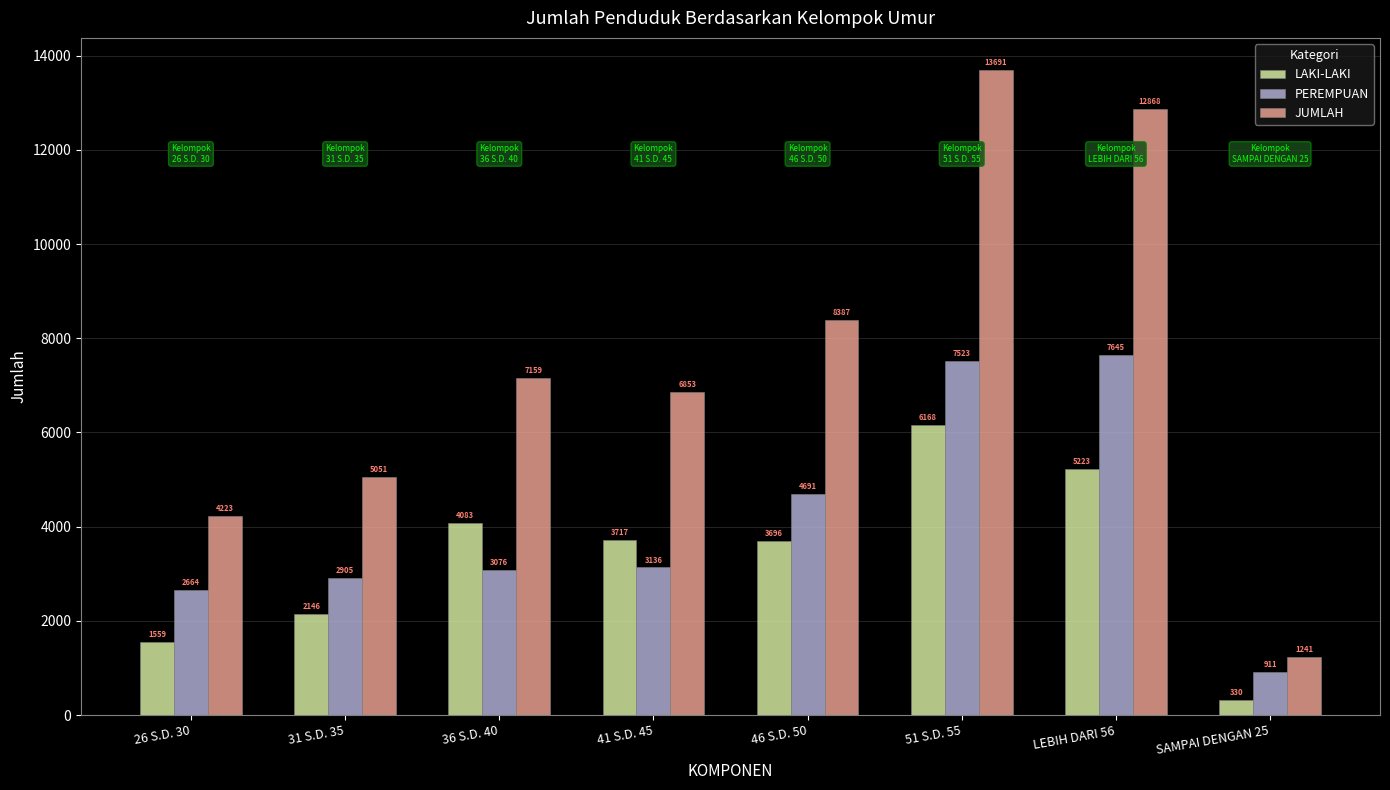

What is the difference between the highest and lowest values at 36 S.D. 40?

4083